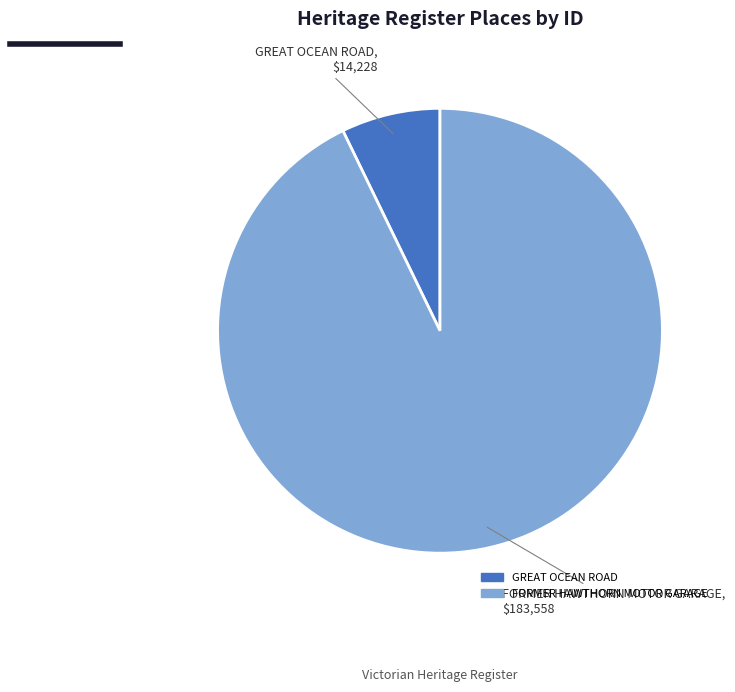

Does any single category account for the majority?

Yes